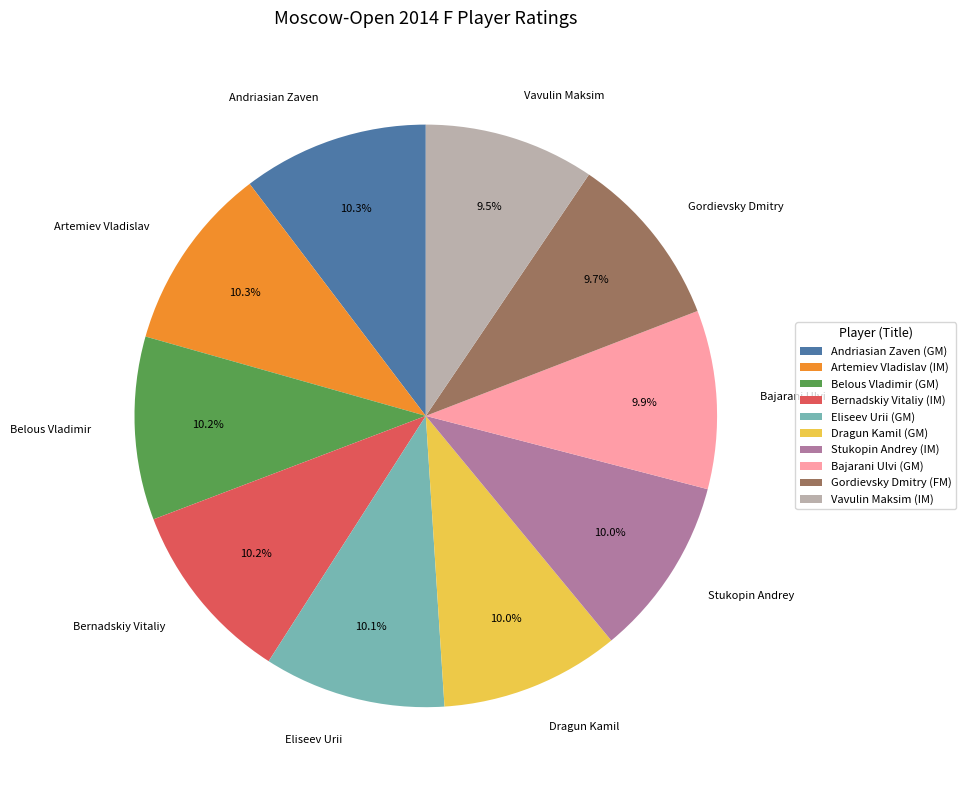

Approximately how many times larger is the value at Belous Vladimir compared to Stukopin Andrey?

1.0